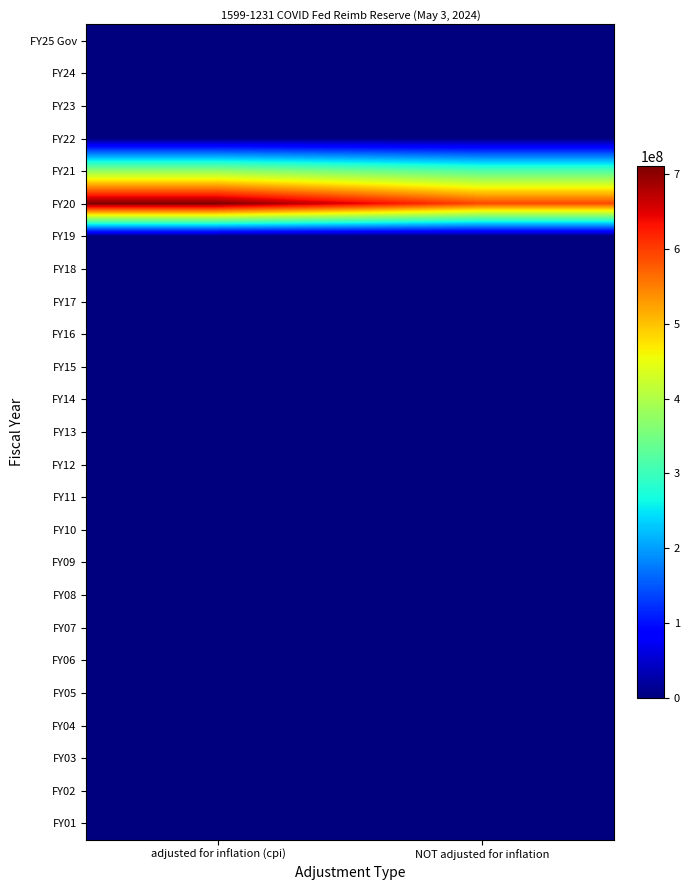

At how many categories does at least one series exceed 606237053?

1